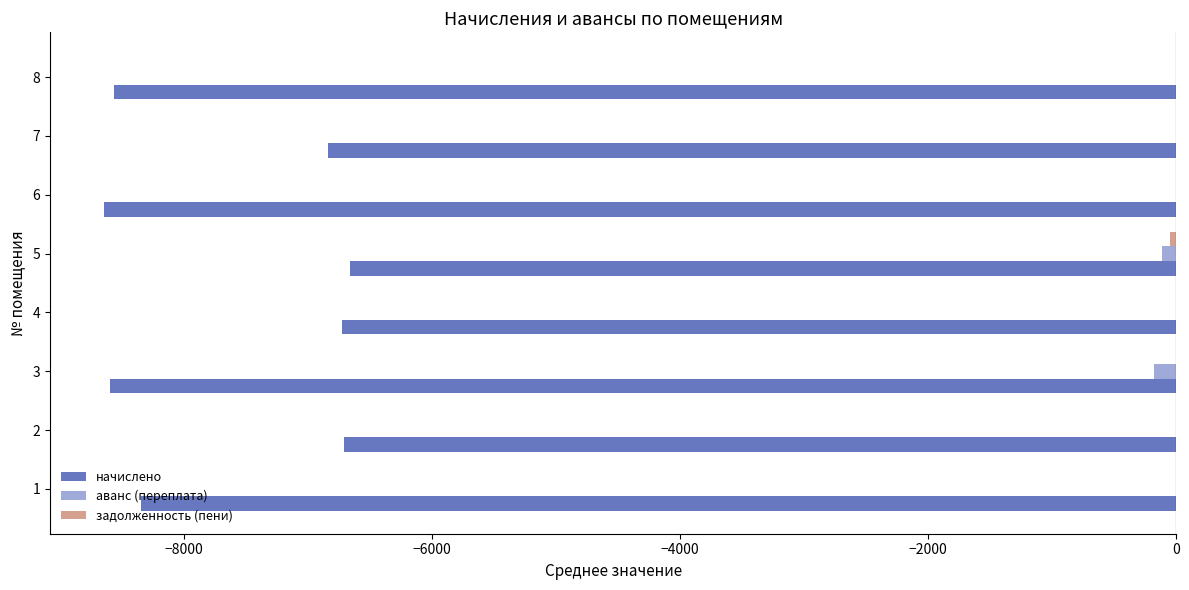

What is the total value across all series at 8?

-8561.5